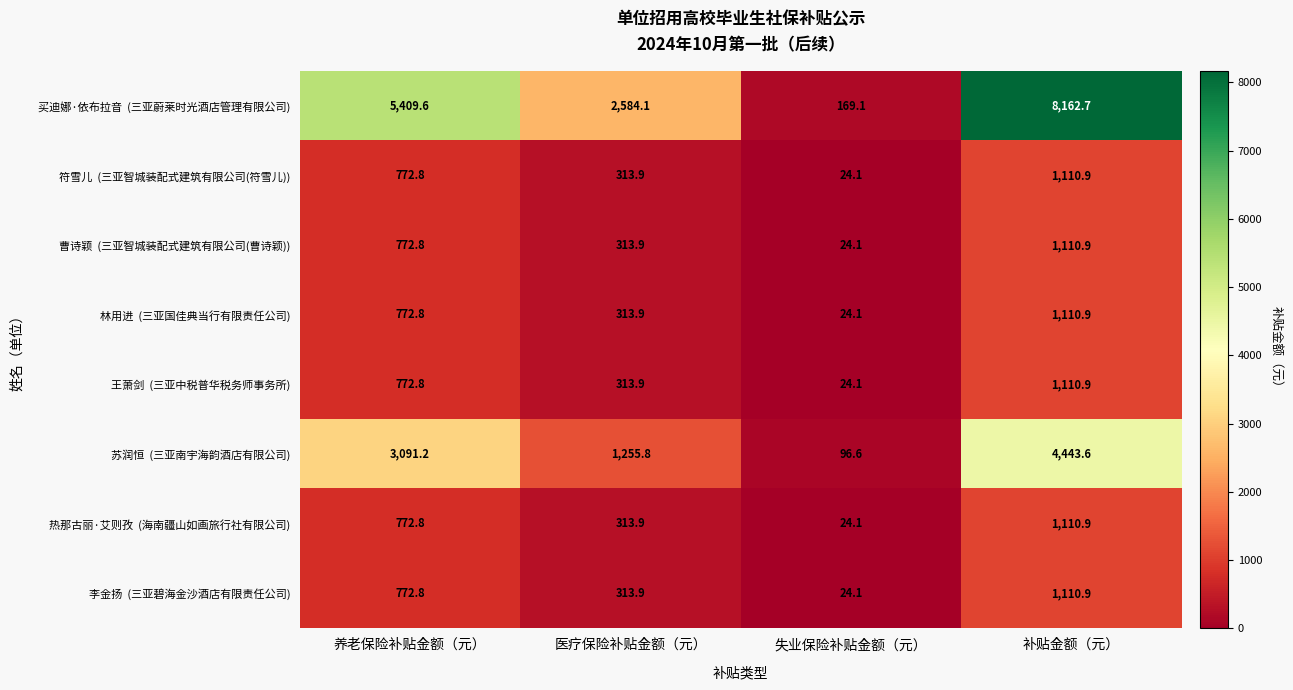

What is the minimum value shown in the chart?

24.1